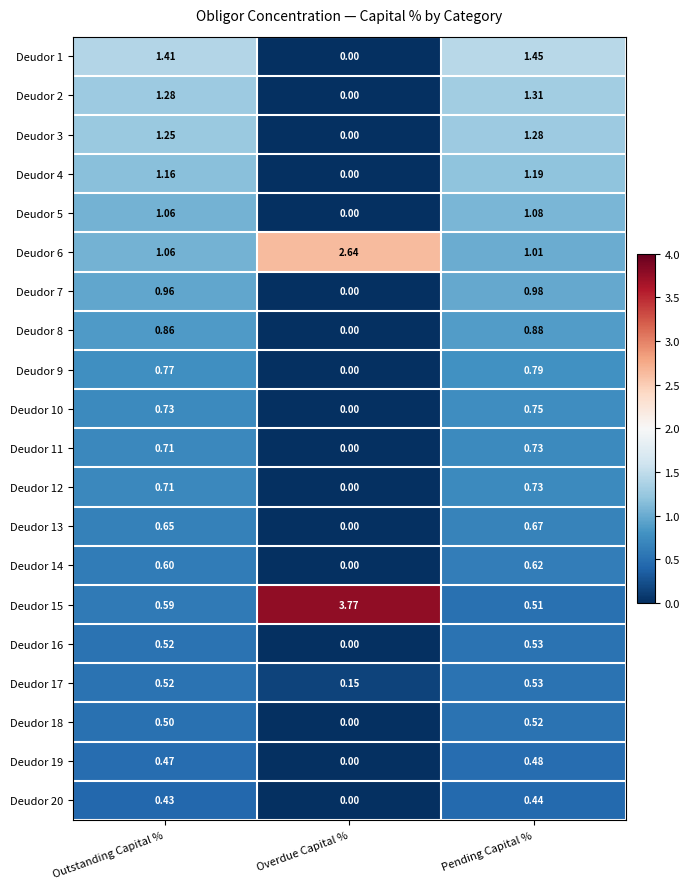

At which category is the sum across all series the highest?

Pending Capital %